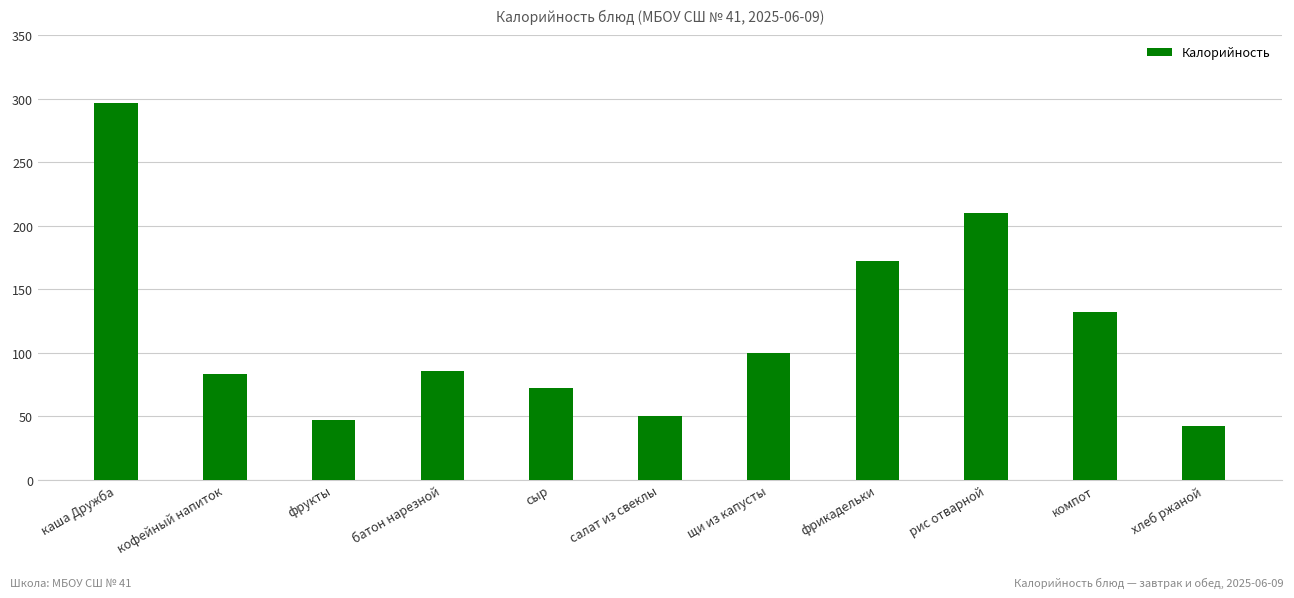

The chart shows a value of 48.1 at сыр. True or false?

False